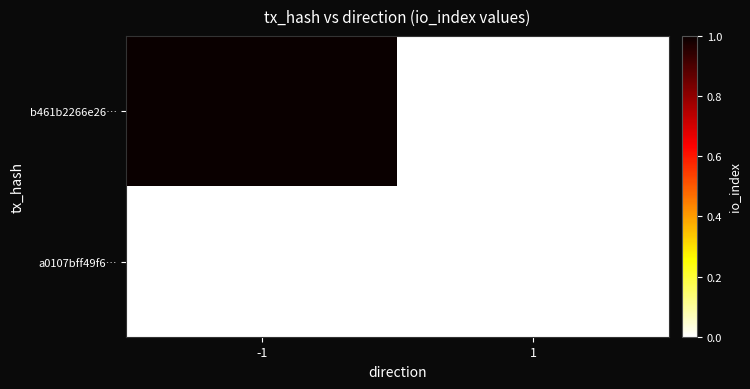

Rank the series by their average value, from lowest to highest.

a0107bff49f6…, b461b2266e26…